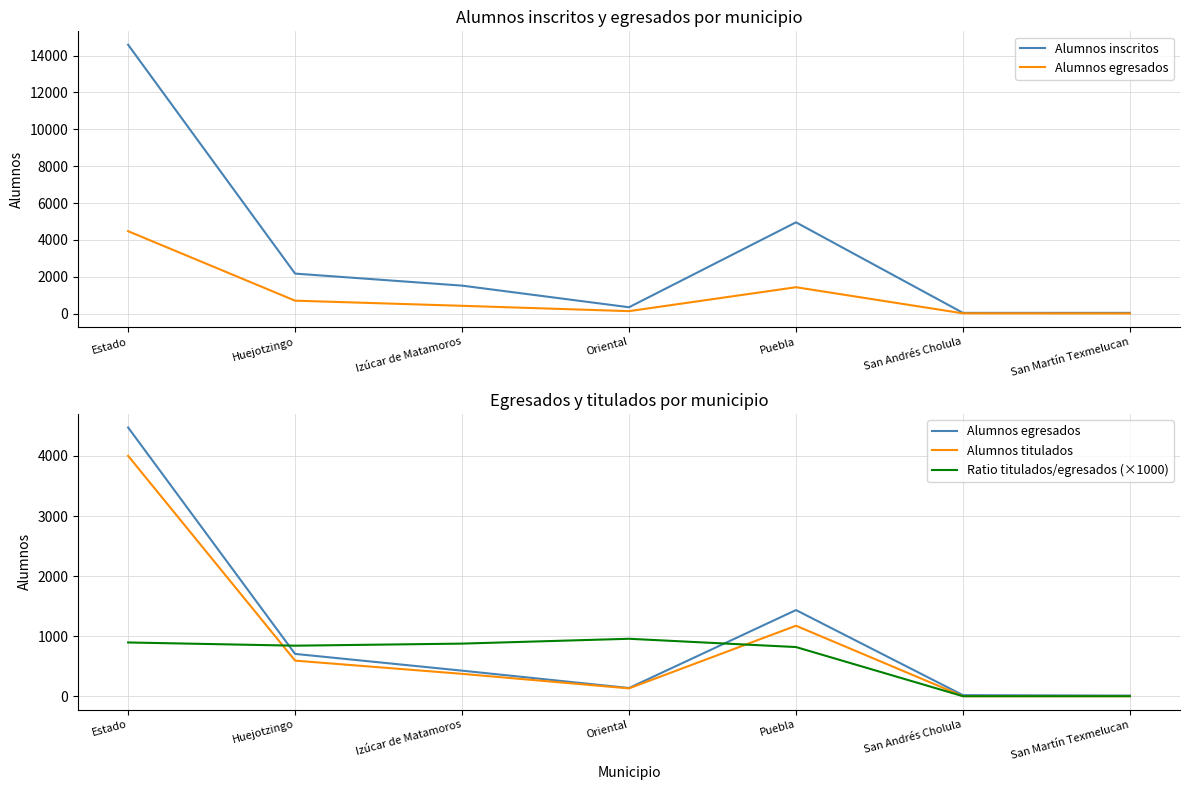

Which series has the widest spread of values?

Alumnos inscritos